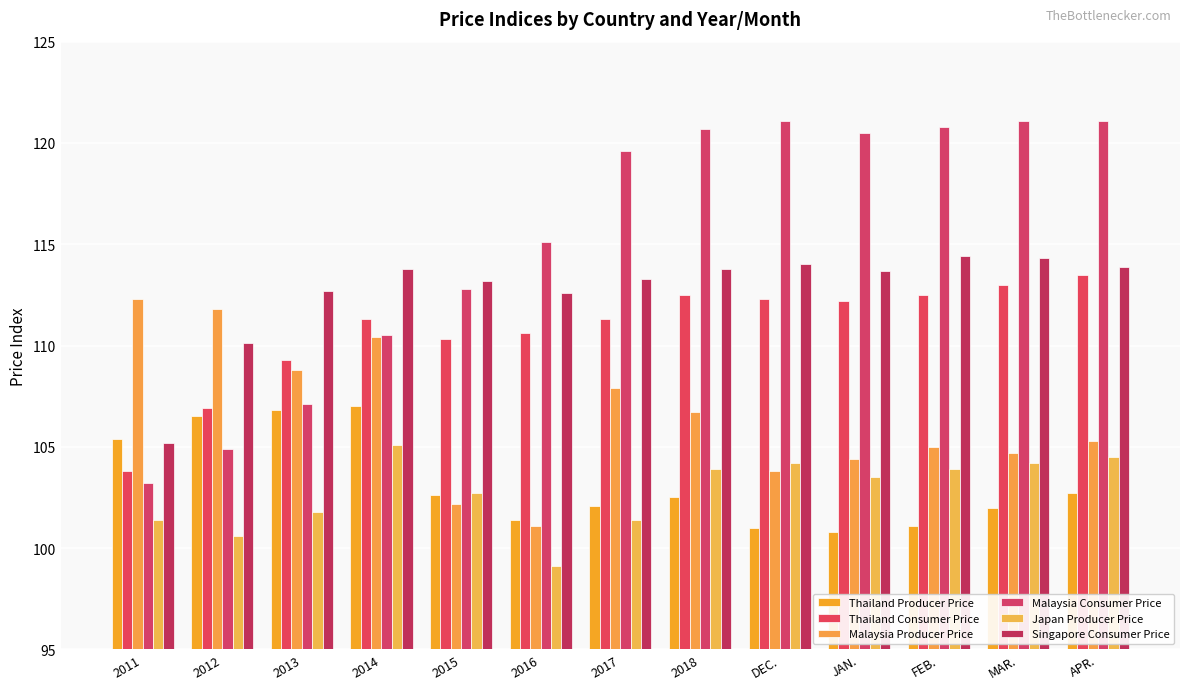

At 2018, list the series in order from largest to smallest.

Malaysia Consumer Price, Singapore Consumer Price, Thailand Consumer Price, Malaysia Producer Price, Japan Producer Price, Thailand Producer Price